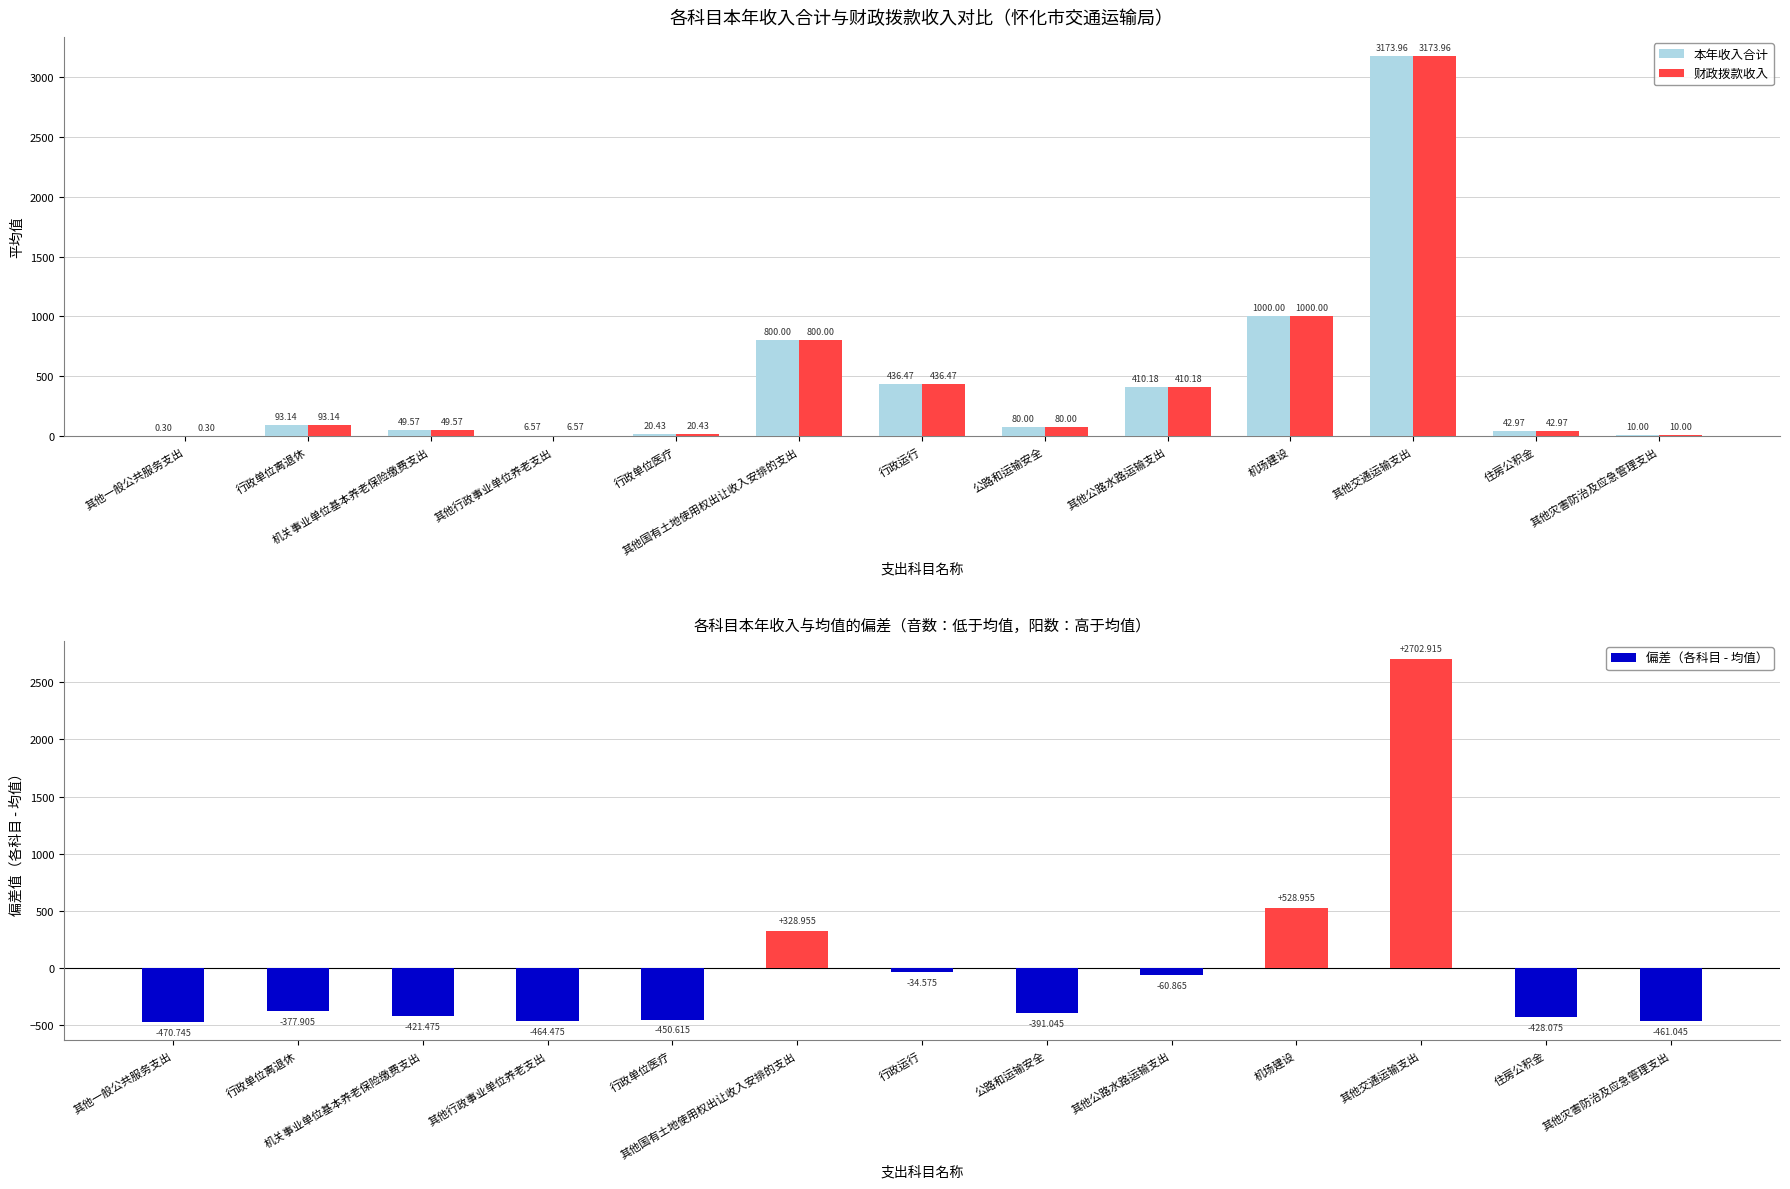

List the labels in order of 财政拨款收入 value, largest first.

其他交通运输支出, 机场建设, 其他国有土地使用权出让收入安排的支出, 行政运行, 其他公路水路运输支出, 行政单位离退休, 公路和运输安全, 机关事业单位基本养老保险缴费支出, 住房公积金, 行政单位医疗, 其他灾害防治及应急管理支出, 其他行政事业单位养老支出, 其他一般公共服务支出